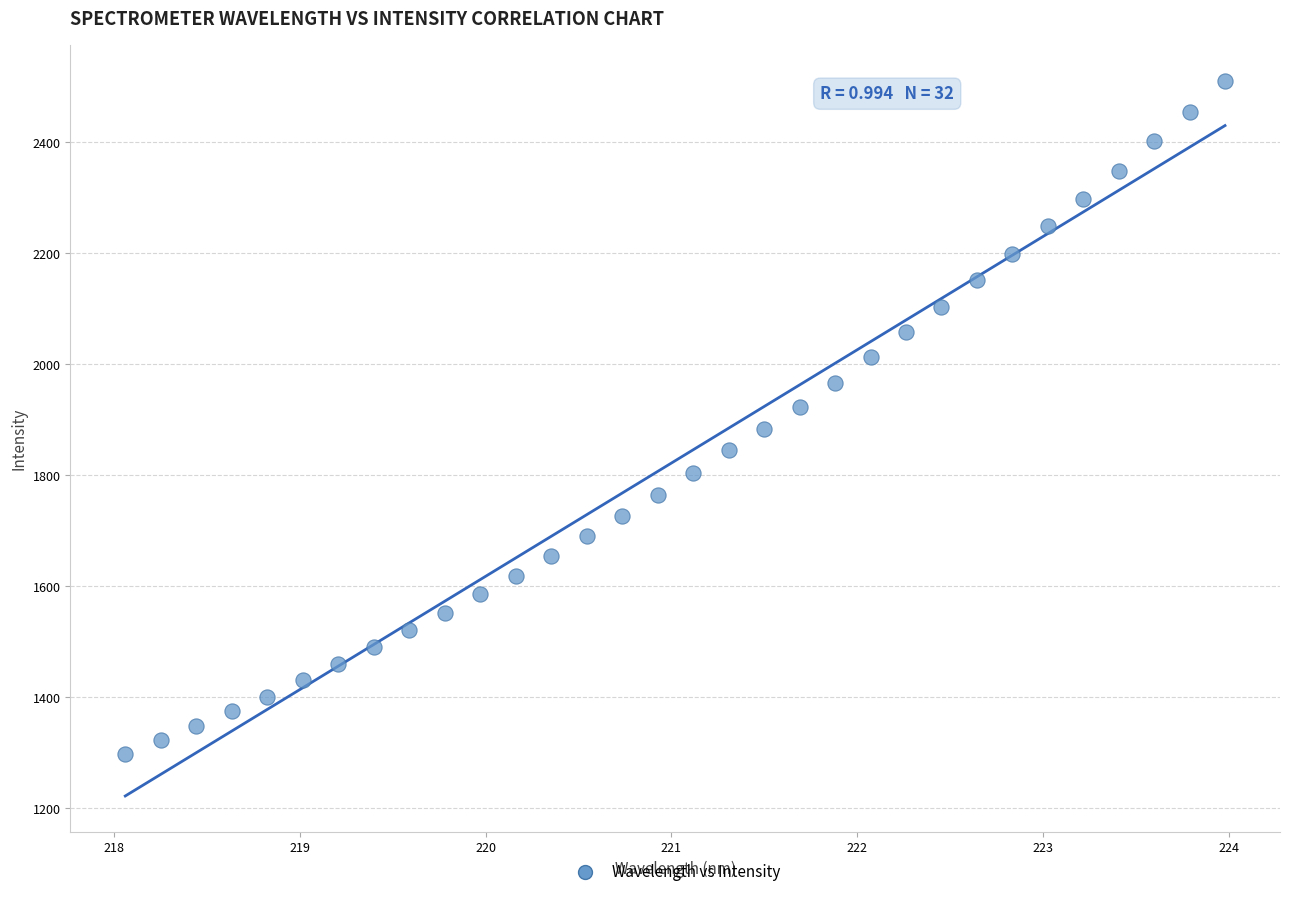

What is the range of X values (max minus min)?

5.9